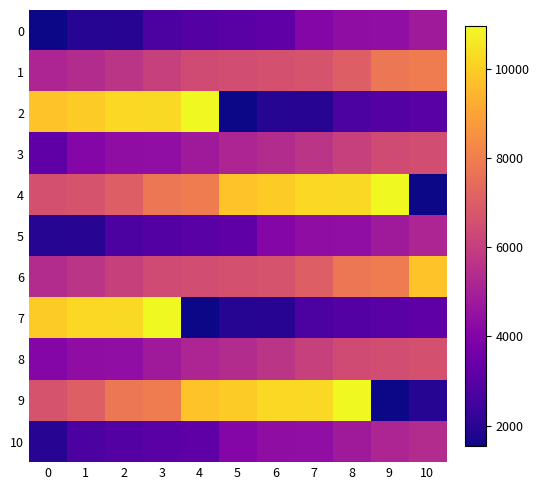

Reading left to right, what are all the values shown in this chart?

0: 0=1542	1=1946	2=1978	3=2754	4=2932	5=3034	6=3173	7=4115	8=4360	9=4376	10=4792
1: 0=5160	1=5386	2=5672	3=6092	4=6418	5=6502	6=6593	7=6675	8=7023	9=7784	10=7921
2: 0=9763	1=9942	2=10247	3=10270	4=10955	5=1542	6=1946	7=1978	8=2754	9=2932	10=3034
3: 0=3173	1=4115	2=4360	3=4376	4=4792	5=5160	6=5386	7=5672	8=6092	9=6418	10=6502
4: 0=6593	1=6675	2=7023	3=7784	4=7921	5=9763	6=9942	7=10247	8=10270	9=10955	10=1542
5: 0=1946	1=1978	2=2754	3=2932	4=3034	5=3173	6=4115	7=4360	8=4376	9=4792	10=5160
6: 0=5386	1=5672	2=6092	3=6418	4=6502	5=6593	6=6675	7=7023	8=7784	9=7921	10=9763
7: 0=9942	1=10247	2=10270	3=10955	4=1542	5=1946	6=1978	7=2754	8=2932	9=3034	10=3173
8: 0=4115	1=4360	2=4376	3=4792	4=5160	5=5386	6=5672	7=6092	8=6418	9=6502	10=6593
9: 0=6675	1=7023	2=7784	3=7921	4=9763	5=9942	6=10247	7=10270	8=10955	9=1542	10=1946
10: 0=1978	1=2754	2=2932	3=3034	4=3173	5=4115	6=4360	7=4376	8=4792	9=5160	10=5386